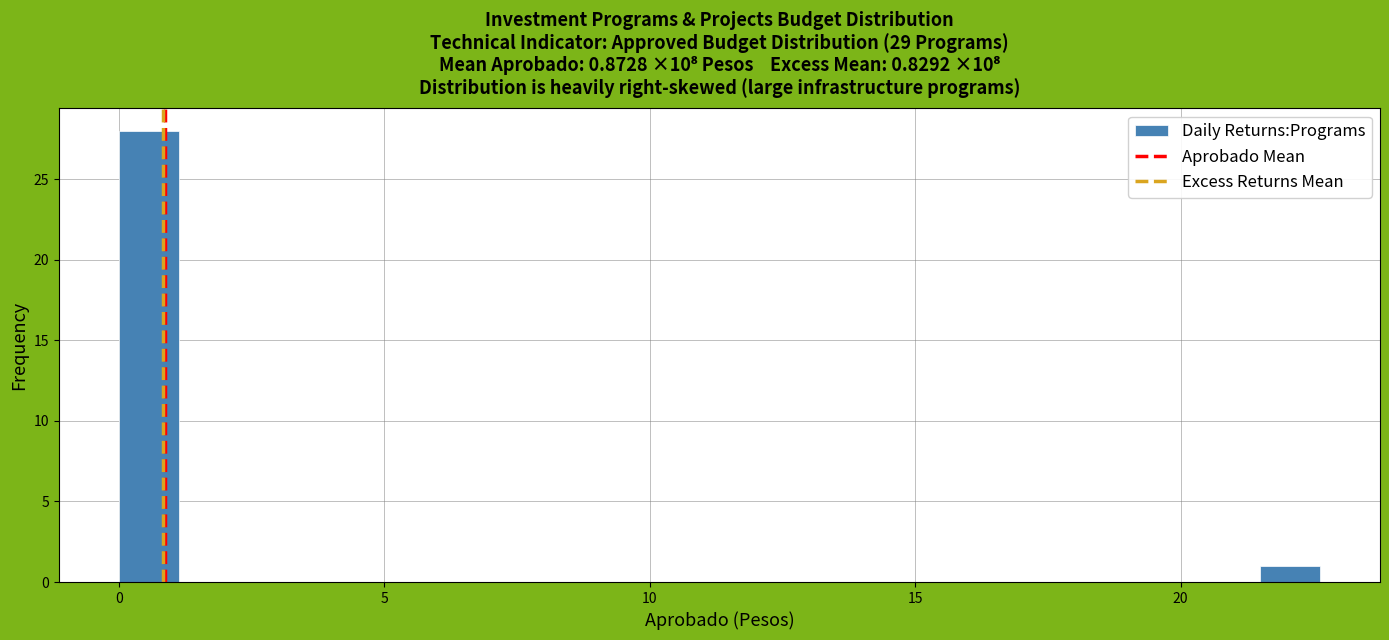

Around what value on the x-axis is the tallest bar? Give the approximate position of its centre, as read against the axis.

0.5